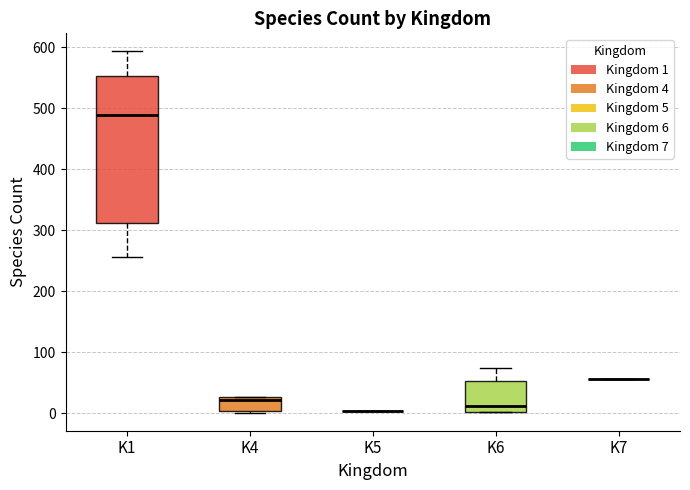

Which box is the tallest, from its lower edge to its upper edge?

K1